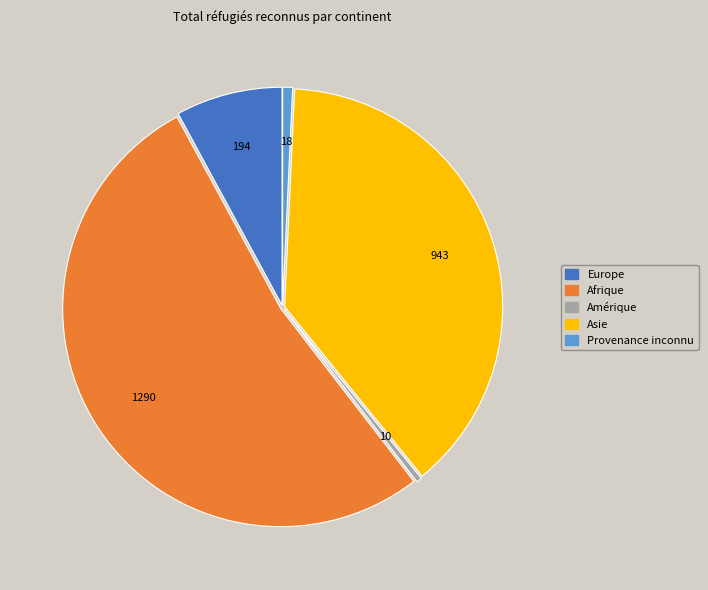

What is the majority slice?

Afrique